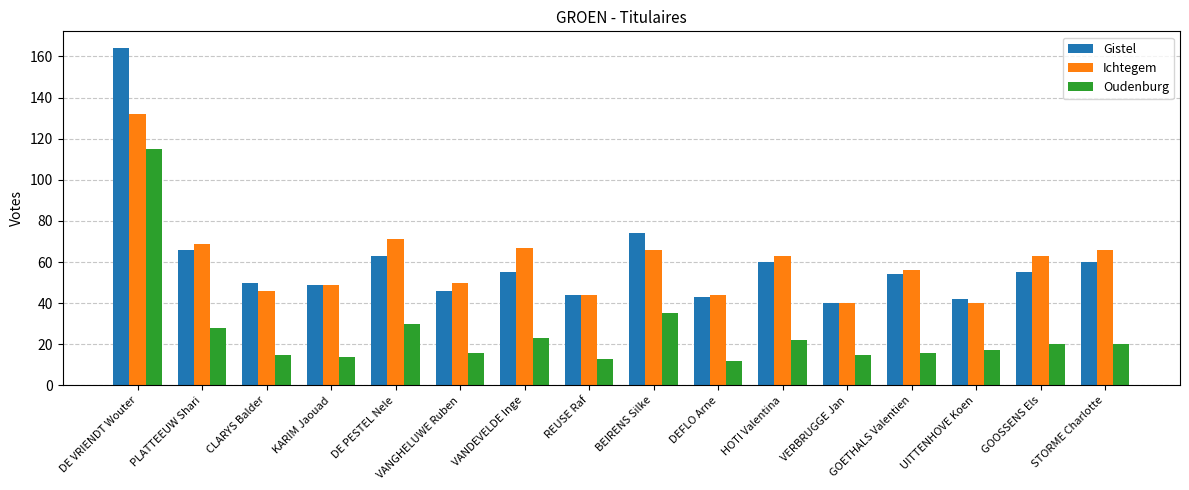

What is the label of the 15th bar from the right?

PLATTEEUW Shari